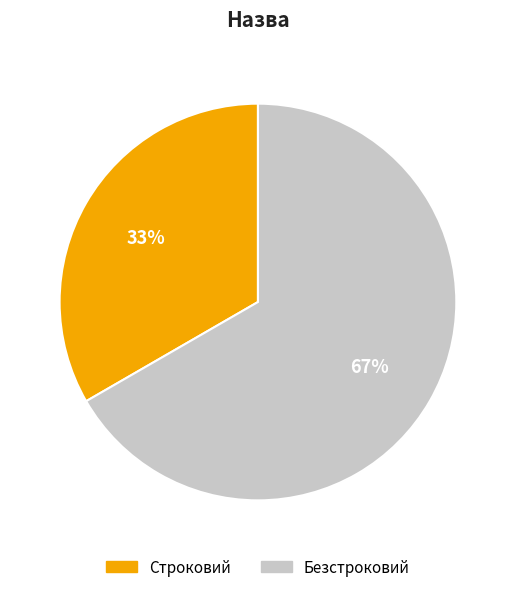

Which category has the biggest portion of the pie?

Безстроковий